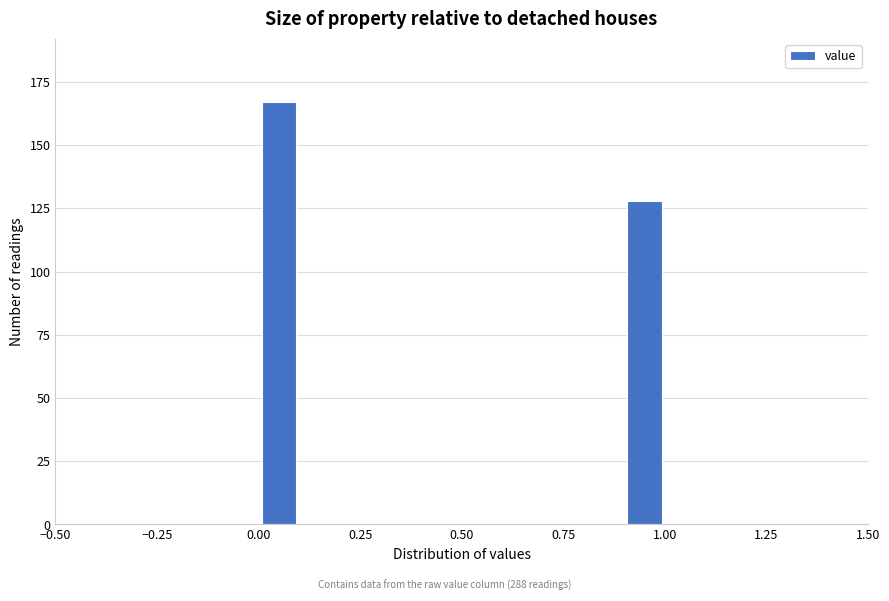

Read against the x-axis, roughly where is the centre of the tallest bar?

0.05